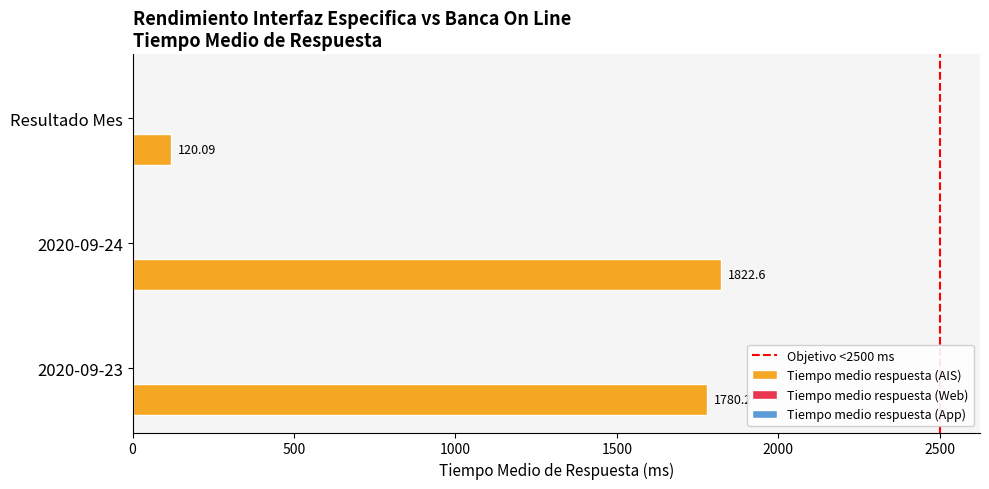

Which has a higher value, Resultado Mes or 2020-09-23?

2020-09-23